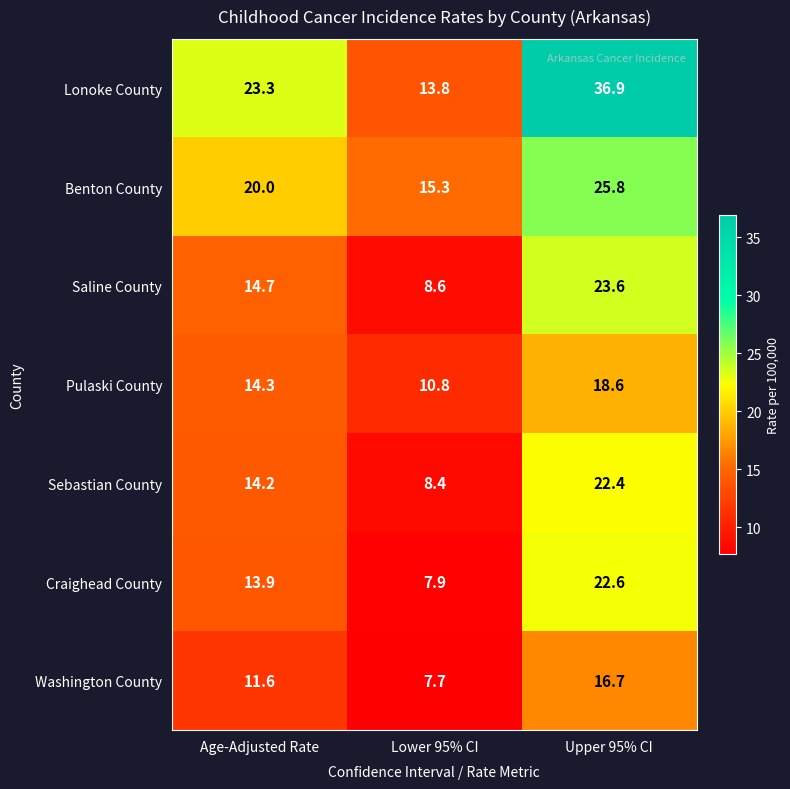

At which category is the sum across all series the highest?

Upper 95% CI